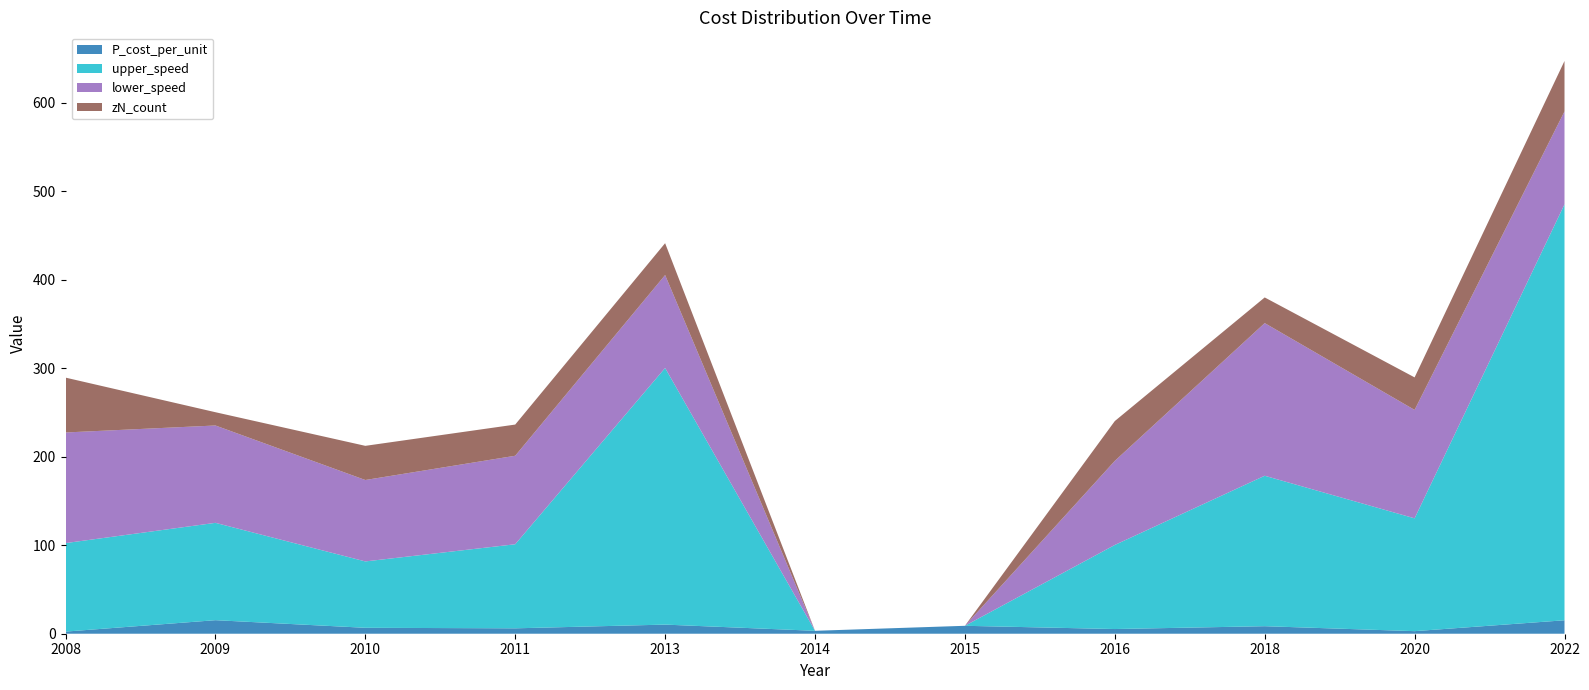

Reading left to right, what are all the values shown in this chart?

P_cost_per_unit: 2008=2.4	2009=15.3	2010=6.7	2011=6.1	2013=10.3	2014=3.3	2015=8.9	2016=5.3	2018=8.5	2020=2.9	2022=15.2
upper_speed: 2008=100.0	2009=110.0	2010=75.0	2011=95.0	2013=290.0	2014=0.0	2015=0.0	2016=95.0	2018=170.0	2020=127.5	2022=470.0
lower_speed: 2008=125.0	2009=110.0	2010=92.0	2011=100.0	2013=105.0	2014=0.0	2015=0.0	2016=95.0	2018=172.5	2020=122.5	2022=105.0
zN_count: 2008=62.0	2009=15.0	2010=38.6	2011=35.2	2013=36.0	2014=0.0	2015=0.0	2016=45.0	2018=29.0	2020=36.8	2022=57.0